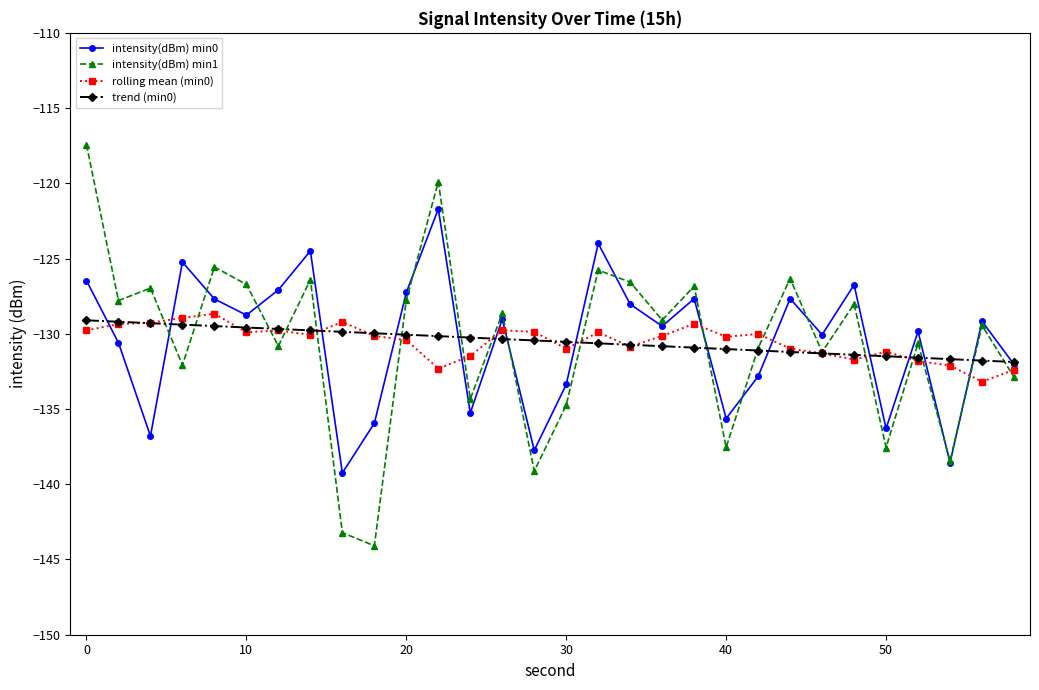

Which series ends up on top after the final intersection of rolling mean (min0) and intensity(dBm) min0?

intensity(dBm) min0